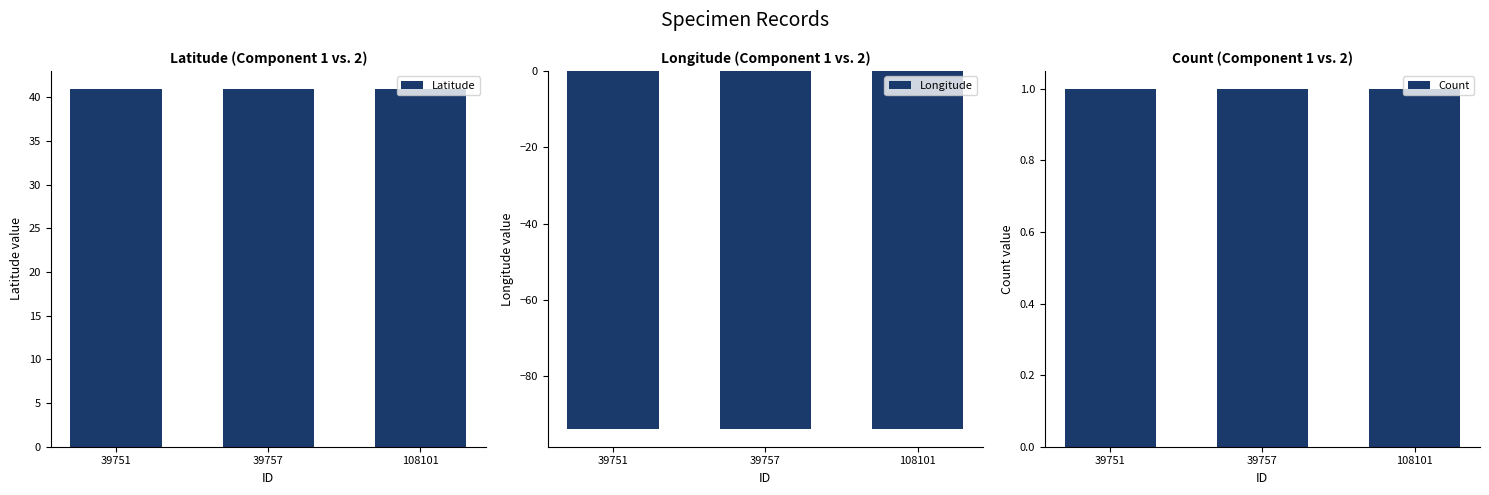

How many categories are shown in the chart?

3